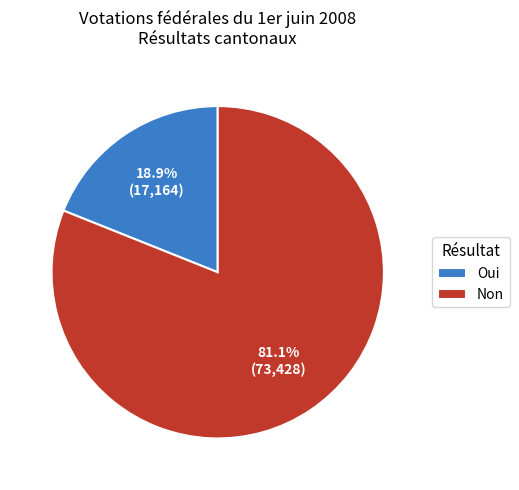

What is the smallest slice in the pie chart?

Oui